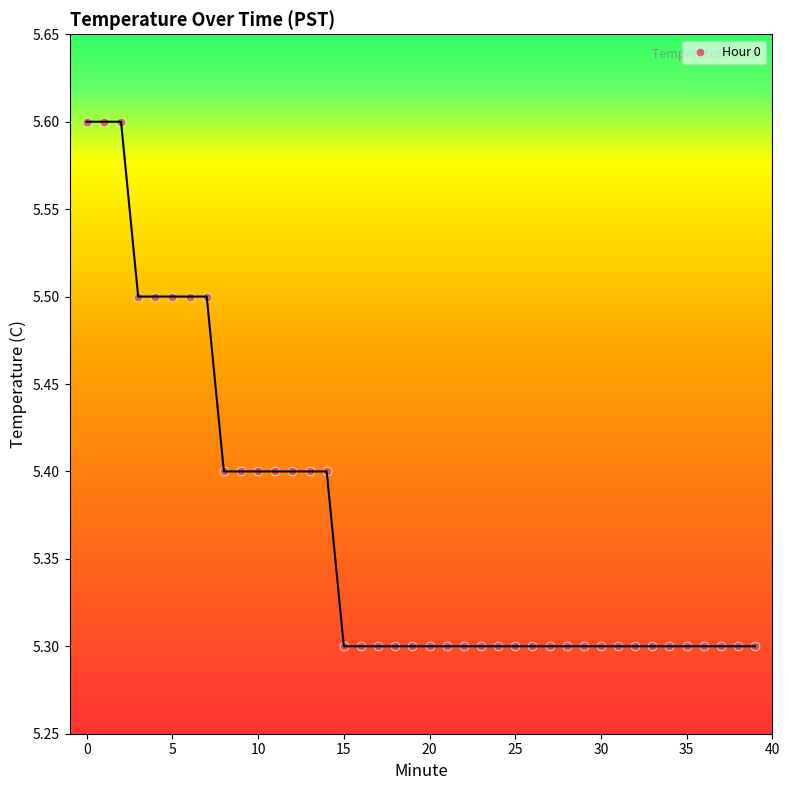

What is the range of Y values (max minus min)?

0.3